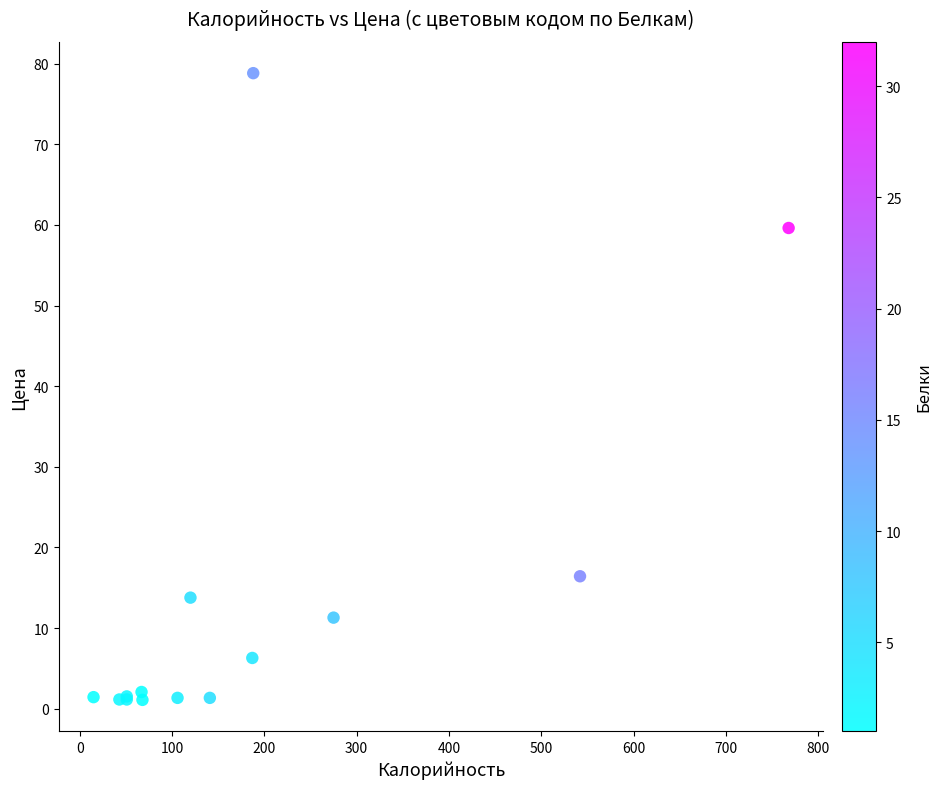

What Y value in the scatter plot is closest to 39?

59.6